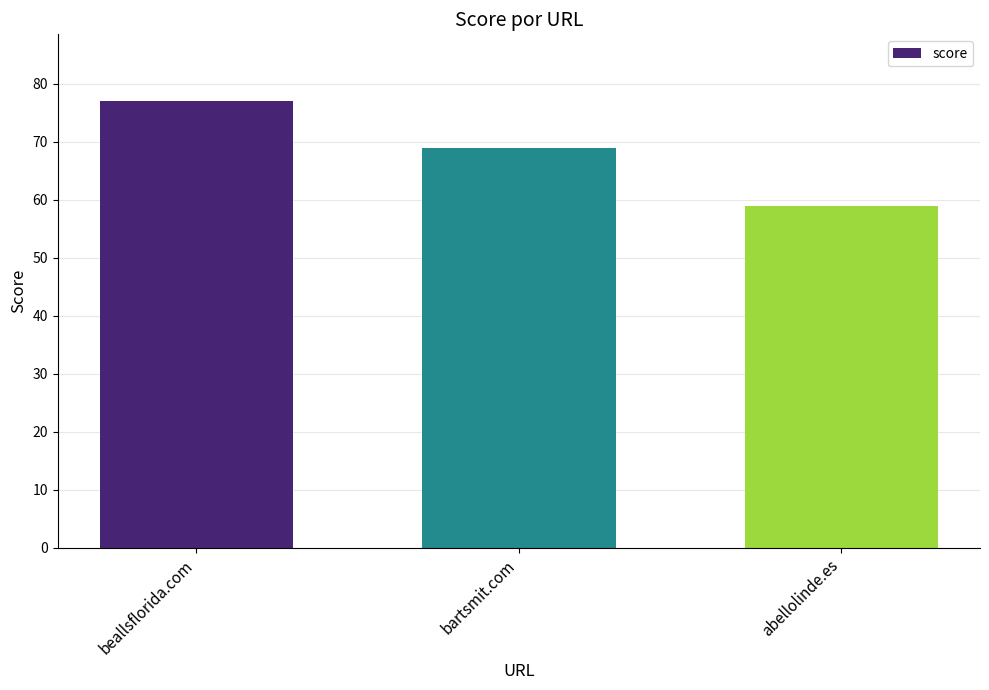

What is the label of the 1st bar from the left?

beallsflorida.com